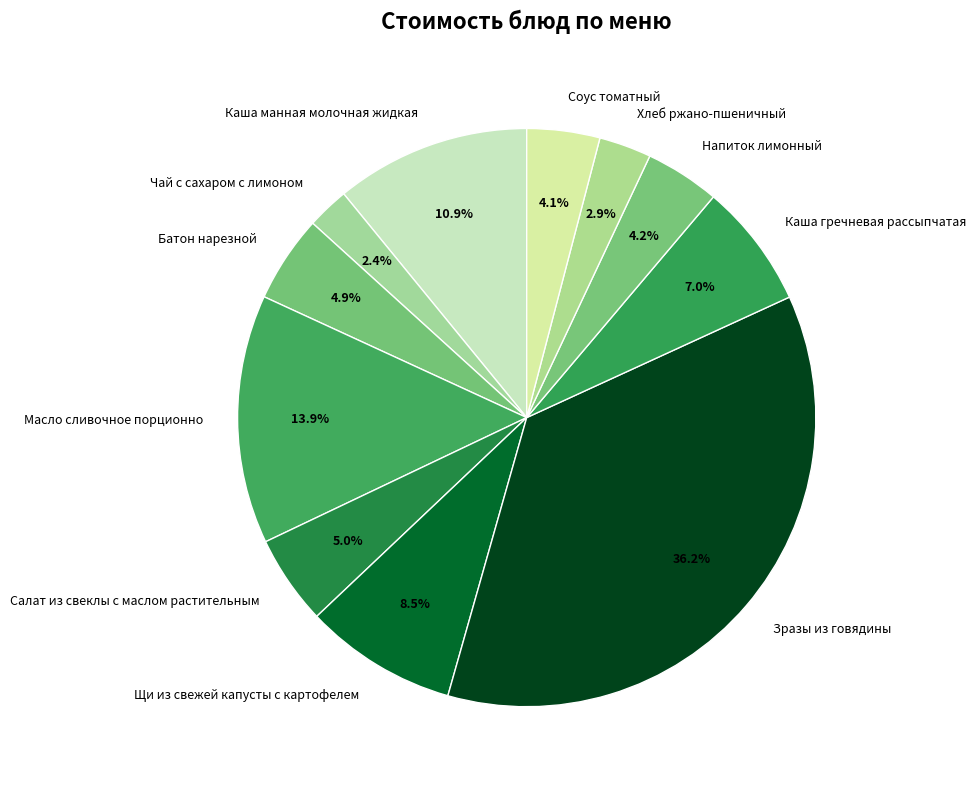

Which has a higher value, Батон нарезной or Хлеб ржано-пшеничный?

Батон нарезной